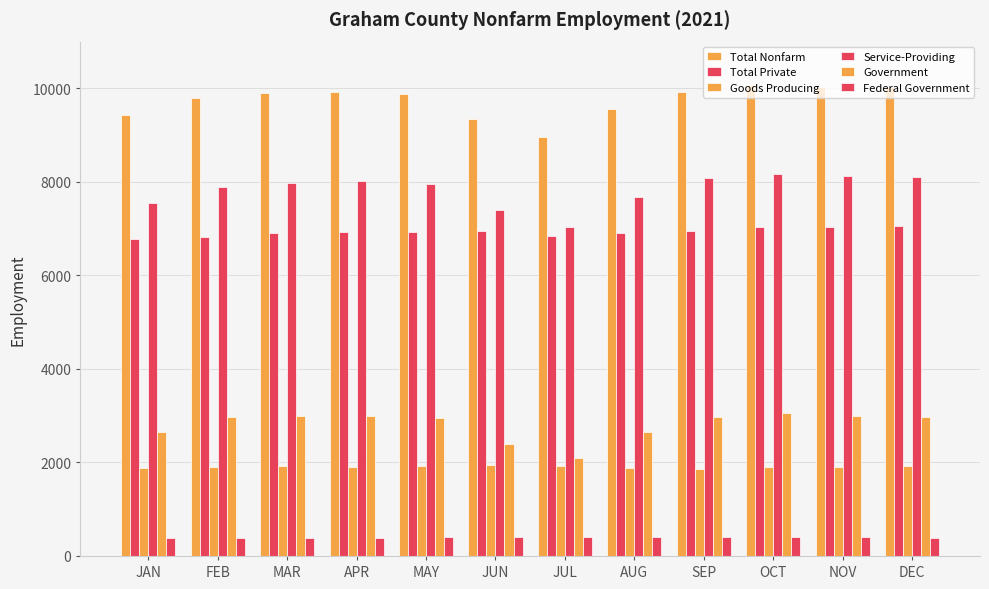

Is it true that Government equals 5337 at SEP?

False